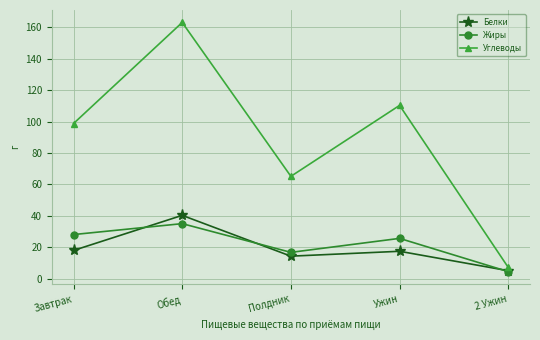

Is this an area chart (filled region under the line)?

No